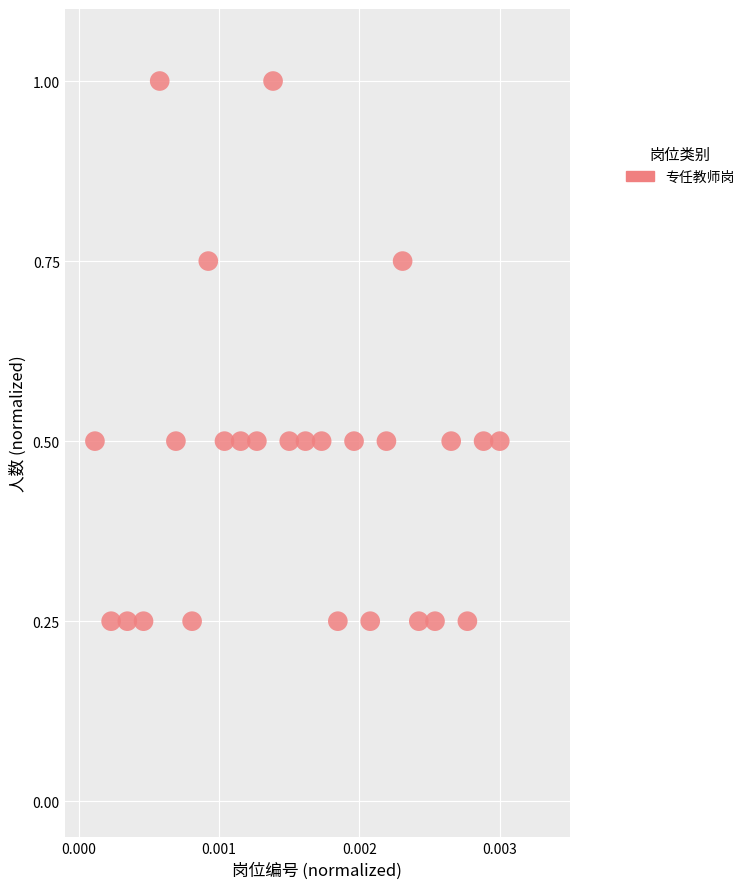

How many data points are displayed?

26